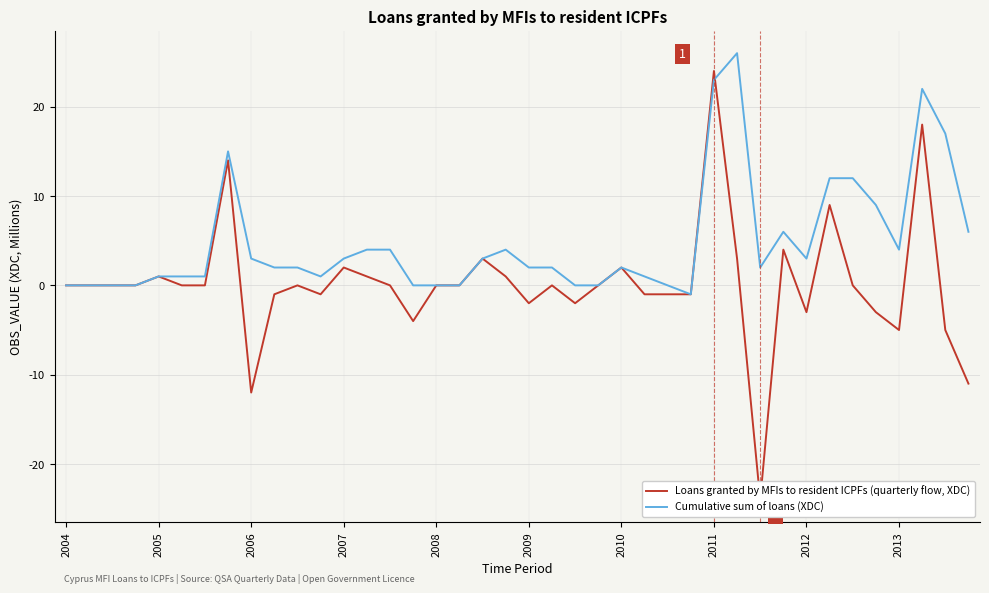

What is the highest value of the Cumulative sum of loans (XDC) series?

26